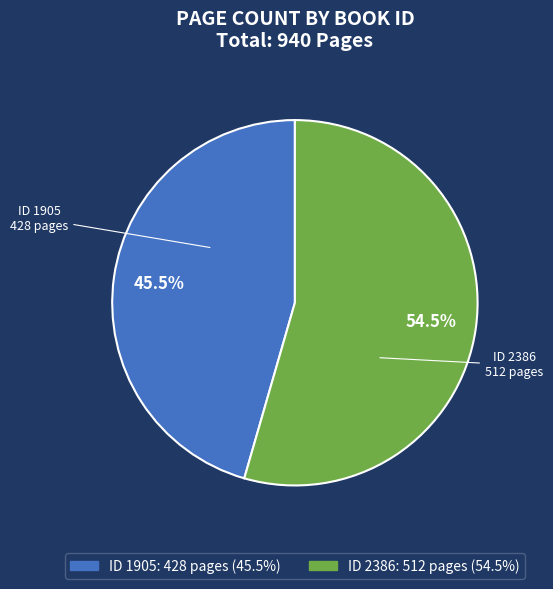

Is there a majority slice in this chart?

Yes